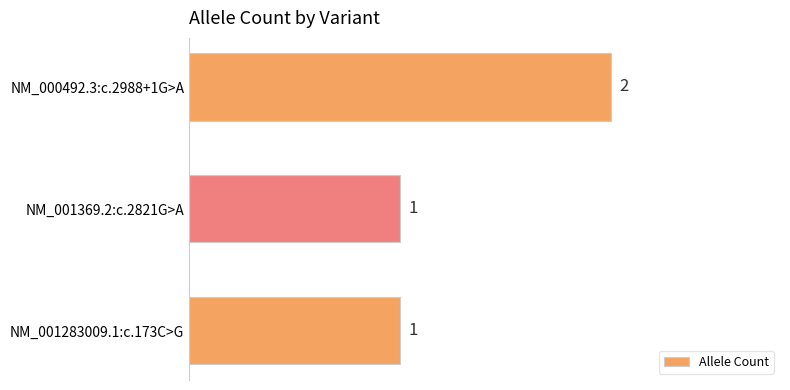

The chart shows a value of 2 at NM_000492.3:c.2988+1G>A. True or false?

True